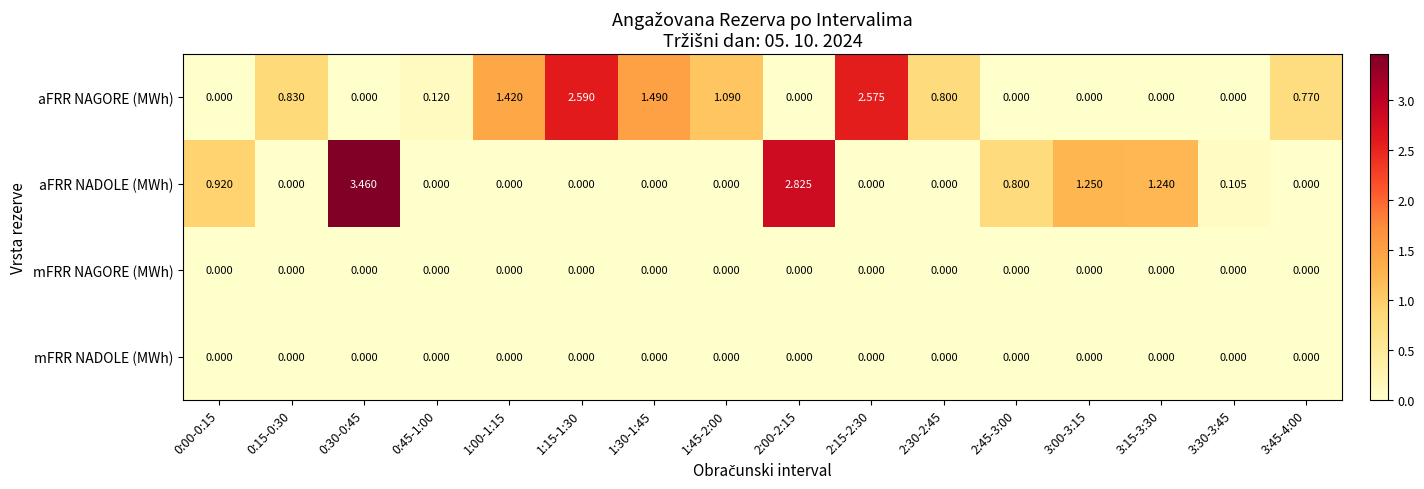

Is the value of mFRR NAGORE (MWh) at 2:15-2:30 greater than the value of aFRR NAGORE (MWh) at 2:30-2:45?

No